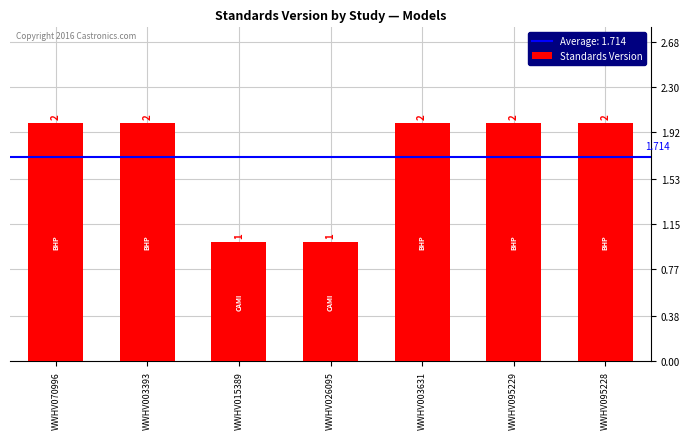

What is the approximate value at WWHV003631?

2